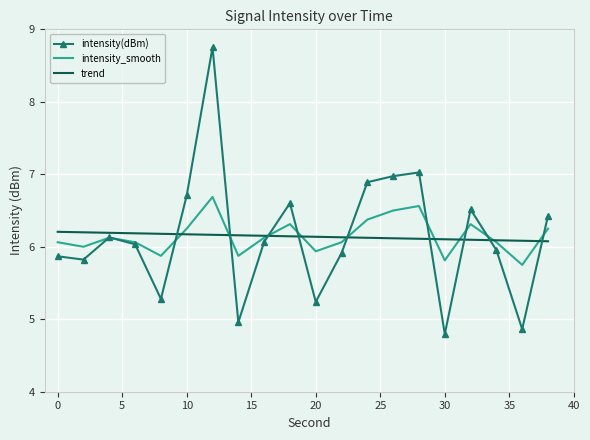

How many values in the intensity(dBm) series exceed 6?

11